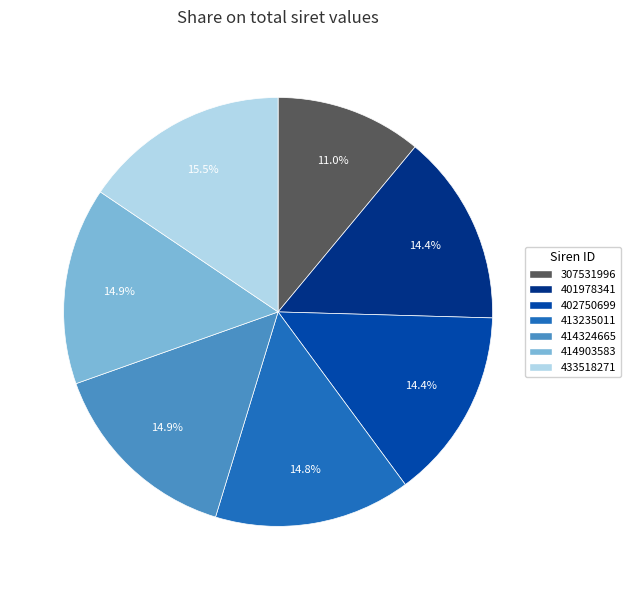

Is there any slice that represents more than half of the pie?

No